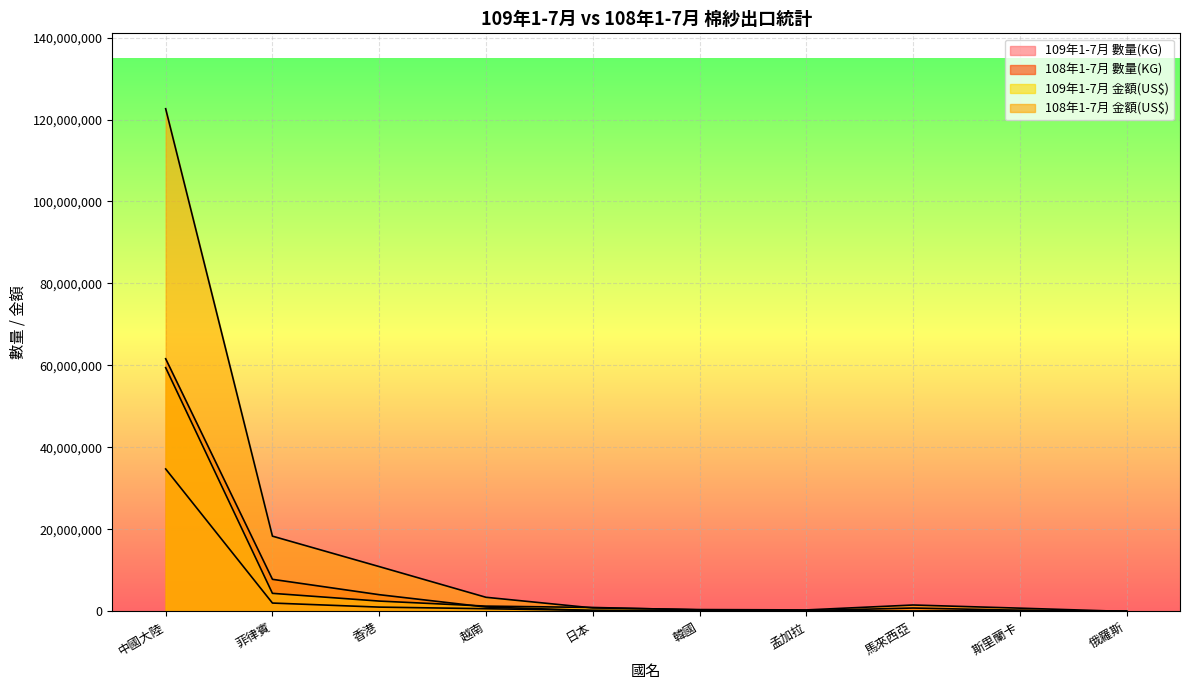

At which category is the sum across all series the highest?

中國大陸